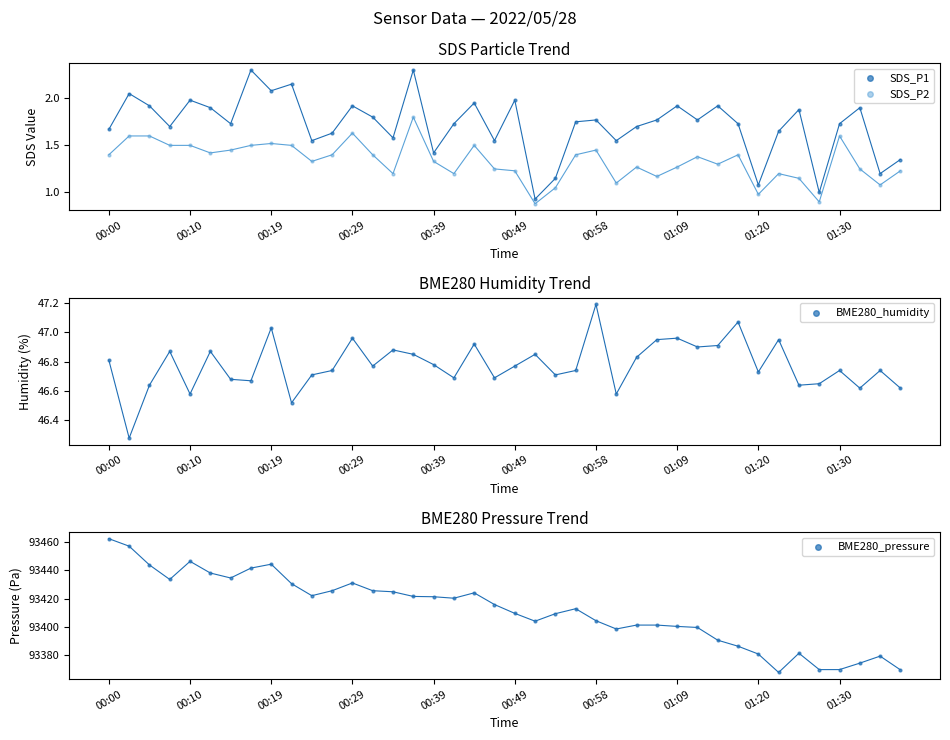

At which category is the sum across all series the highest?

00:00